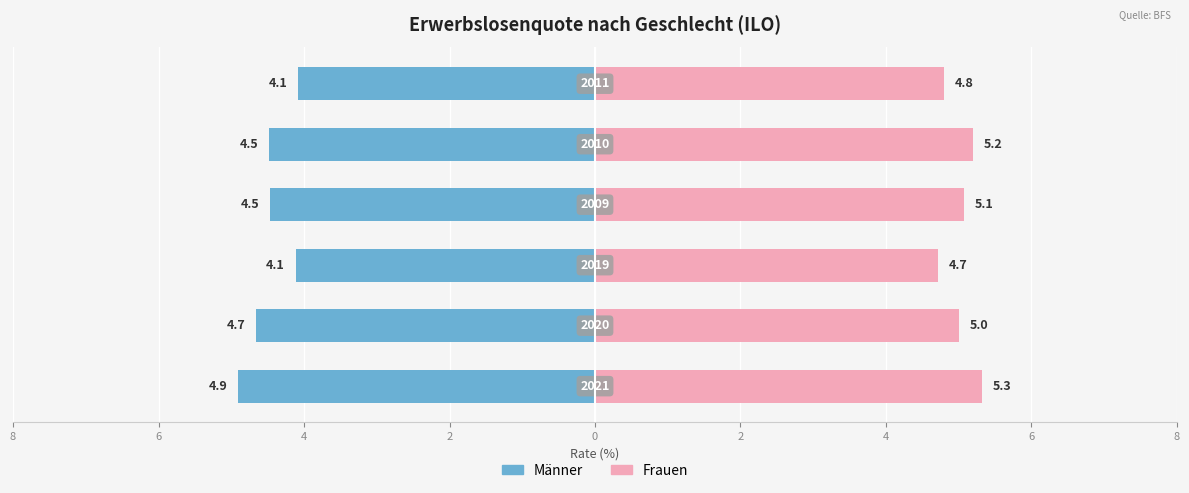

Reading left to right, extract all data points from this chart.

Männer: 2021=4.9	2020=4.7	2019=4.1	2009=4.5	2010=4.5	2011=4.1
Frauen: 2021=5.3	2020=5.0	2019=4.7	2009=5.1	2010=5.2	2011=4.8